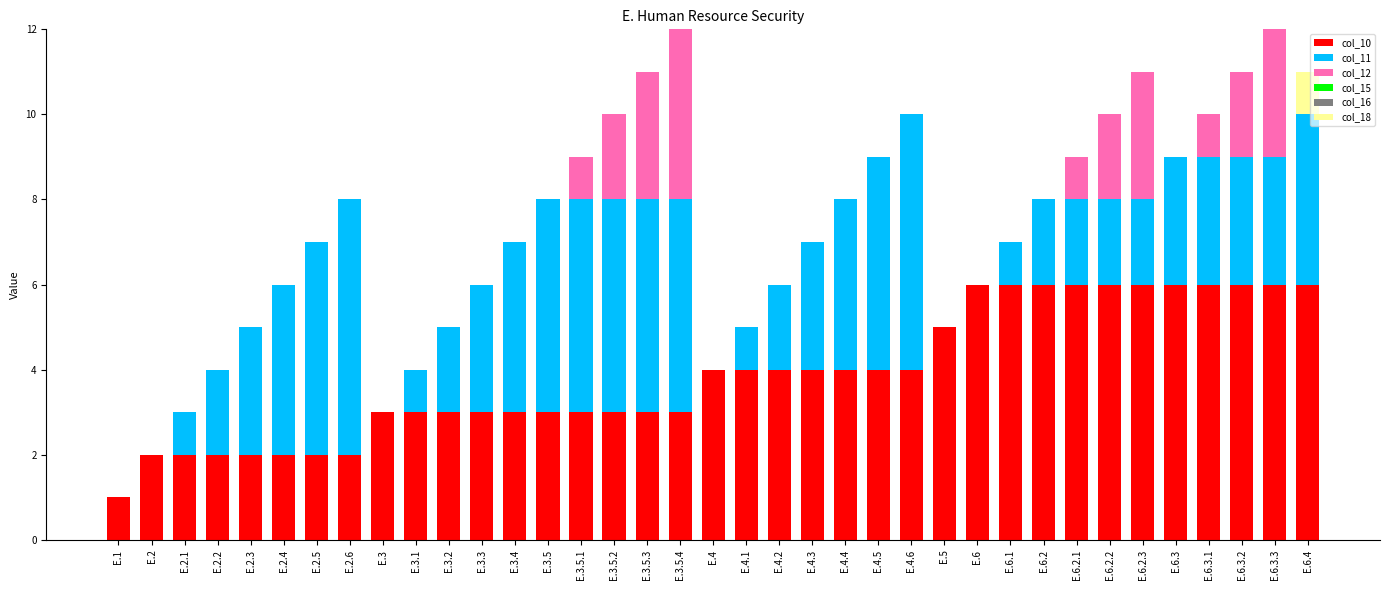

The value of col_10 at E.6.3 is 2. True or false?

False